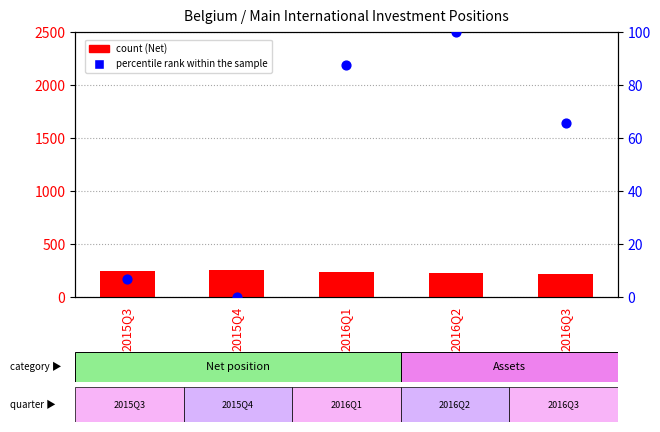

Which series has the widest spread of Y values?

percentile rank within the sample